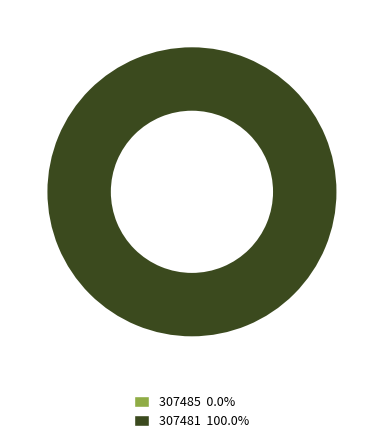

What is the smallest slice in the pie chart?

307485